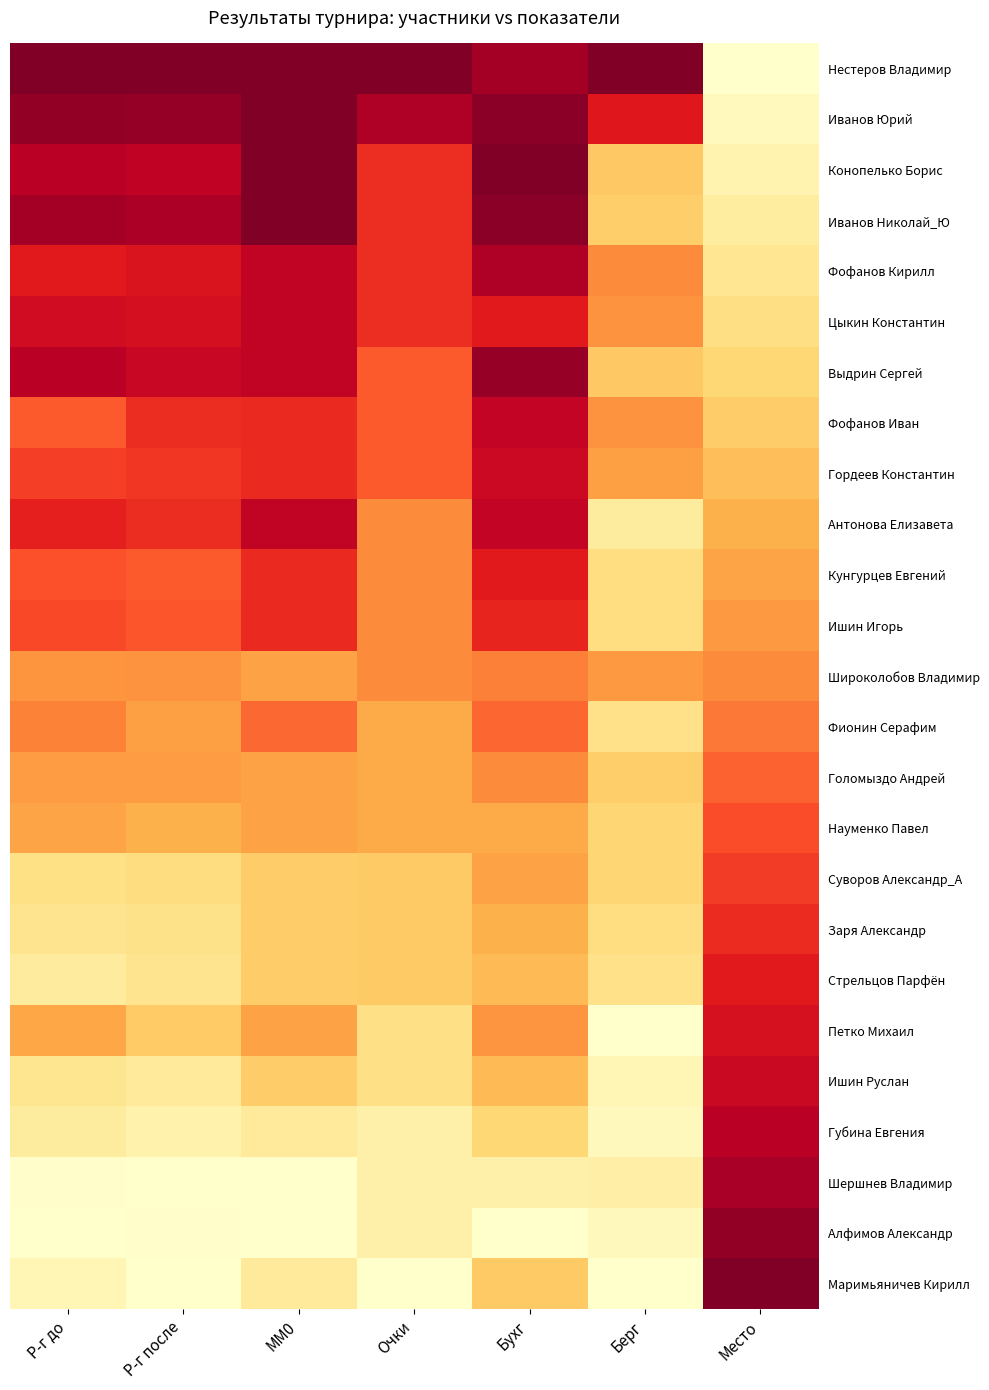

Reading left to right, extract all data points from this chart.

Нестеров Владимир: Р-г до=1.0	Р-г после=1.0	MM0=1.0	Очки=1.0	Бухг=0.9	Берг=1.0	Место=0.0
Иванов Юрий: Р-г до=1.0	Р-г после=1.0	MM0=1.0	Очки=0.9	Бухг=1.0	Берг=0.8	Место=0.0
Конопелько Борис: Р-г до=0.9	Р-г после=0.9	MM0=1.0	Очки=0.7	Бухг=1.0	Берг=0.3	Место=0.1
Иванов Николай_Ю: Р-г до=0.9	Р-г после=0.9	MM0=1.0	Очки=0.7	Бухг=1.0	Берг=0.3	Место=0.1
Фофанов Кирилл: Р-г до=0.8	Р-г после=0.8	MM0=0.9	Очки=0.7	Бухг=0.9	Берг=0.5	Место=0.2
Цыкин Константин: Р-г до=0.8	Р-г после=0.8	MM0=0.9	Очки=0.7	Бухг=0.8	Берг=0.5	Место=0.2
Выдрин Сергей: Р-г до=0.9	Р-г после=0.8	MM0=0.9	Очки=0.6	Бухг=0.9	Берг=0.3	Место=0.2
Фофанов Иван: Р-г до=0.6	Р-г после=0.7	MM0=0.7	Очки=0.6	Бухг=0.8	Берг=0.5	Место=0.3
Гордеев Константин: Р-г до=0.7	Р-г после=0.7	MM0=0.7	Очки=0.6	Бухг=0.8	Берг=0.4	Место=0.3
Антонова Елизавета: Р-г до=0.7	Р-г после=0.7	MM0=0.9	Очки=0.5	Бухг=0.8	Берг=0.1	Место=0.4
Кунгурцев Евгений: Р-г до=0.6	Р-г после=0.6	MM0=0.7	Очки=0.5	Бухг=0.8	Берг=0.2	Место=0.4
Ишин Игорь: Р-г до=0.6	Р-г после=0.6	MM0=0.7	Очки=0.5	Бухг=0.7	Берг=0.2	Место=0.5
Широколобов Владимир: Р-г до=0.5	Р-г после=0.5	MM0=0.4	Очки=0.5	Бухг=0.5	Берг=0.5	Место=0.5
Фионин Серафим: Р-г до=0.5	Р-г после=0.4	MM0=0.6	Очки=0.4	Бухг=0.6	Берг=0.2	Место=0.5
Голомыздо Андрей: Р-г до=0.4	Р-г после=0.4	MM0=0.4	Очки=0.4	Бухг=0.5	Берг=0.3	Место=0.6
Науменко Павел: Р-г до=0.4	Р-г после=0.4	MM0=0.4	Очки=0.4	Бухг=0.4	Берг=0.3	Место=0.6
Суворов Александр_А: Р-г до=0.2	Р-г после=0.2	MM0=0.3	Очки=0.3	Бухг=0.4	Берг=0.3	Место=0.7
Заря Александр: Р-г до=0.2	Р-г после=0.2	MM0=0.3	Очки=0.3	Бухг=0.4	Берг=0.2	Место=0.7
Стрельцов Парфён: Р-г до=0.1	Р-г после=0.2	MM0=0.3	Очки=0.3	Бухг=0.3	Берг=0.2	Место=0.8
Петко Михаил: Р-г до=0.4	Р-г после=0.3	MM0=0.4	Очки=0.2	Бухг=0.5	Берг=0.0	Место=0.8
Ишин Руслан: Р-г до=0.2	Р-г после=0.1	MM0=0.3	Очки=0.2	Бухг=0.3	Берг=0.1	Место=0.8
Губина Евгения: Р-г до=0.1	Р-г после=0.1	MM0=0.1	Очки=0.1	Бухг=0.2	Берг=0.0	Место=0.9
Шершнев Владимир: Р-г до=0.0	Р-г после=0.0	MM0=0.0	Очки=0.1	Бухг=0.1	Берг=0.1	Место=0.9
Алфимов Александр: Р-г до=0.0	Р-г после=0.0	MM0=0.0	Очки=0.1	Бухг=0.0	Берг=0.0	Место=1.0
Маримьяничев Кирилл: Р-г до=0.1	Р-г после=0.0	MM0=0.1	Очки=0.0	Бухг=0.3	Берг=0.0	Место=1.0